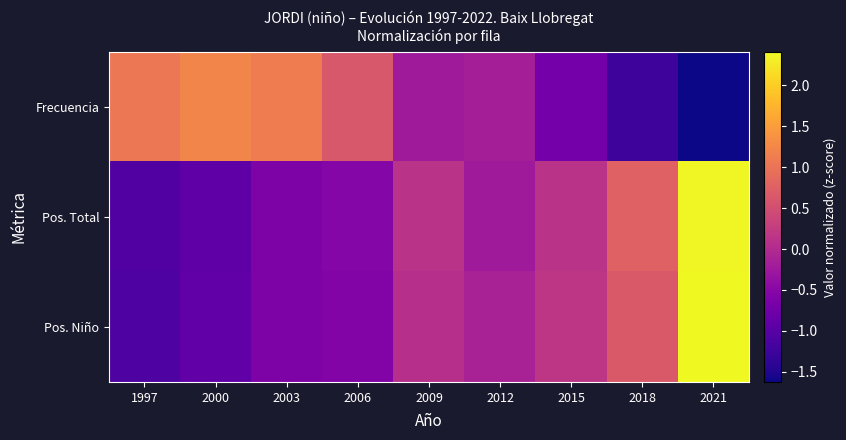

At how many categories does at least one series exceed 2?

1